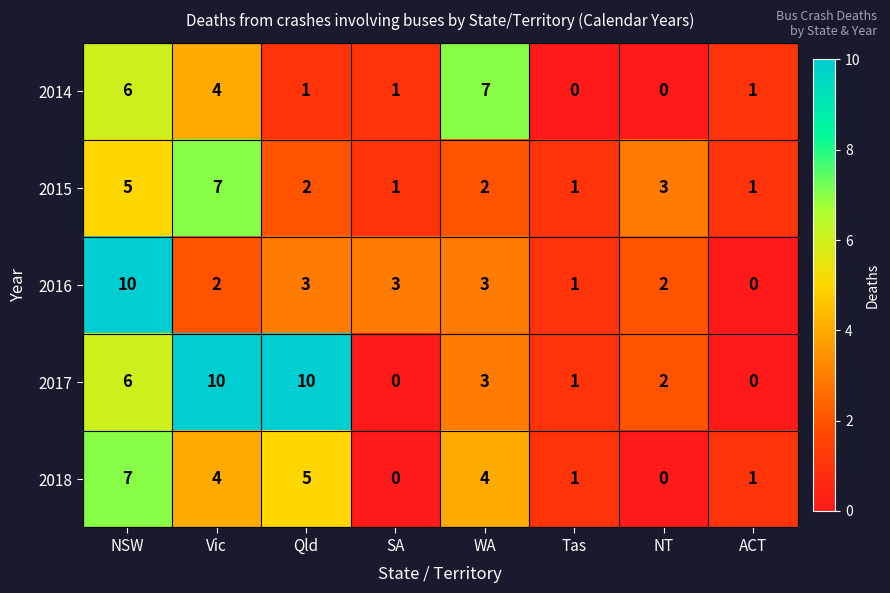

Which series has the largest total across all categories?

2017